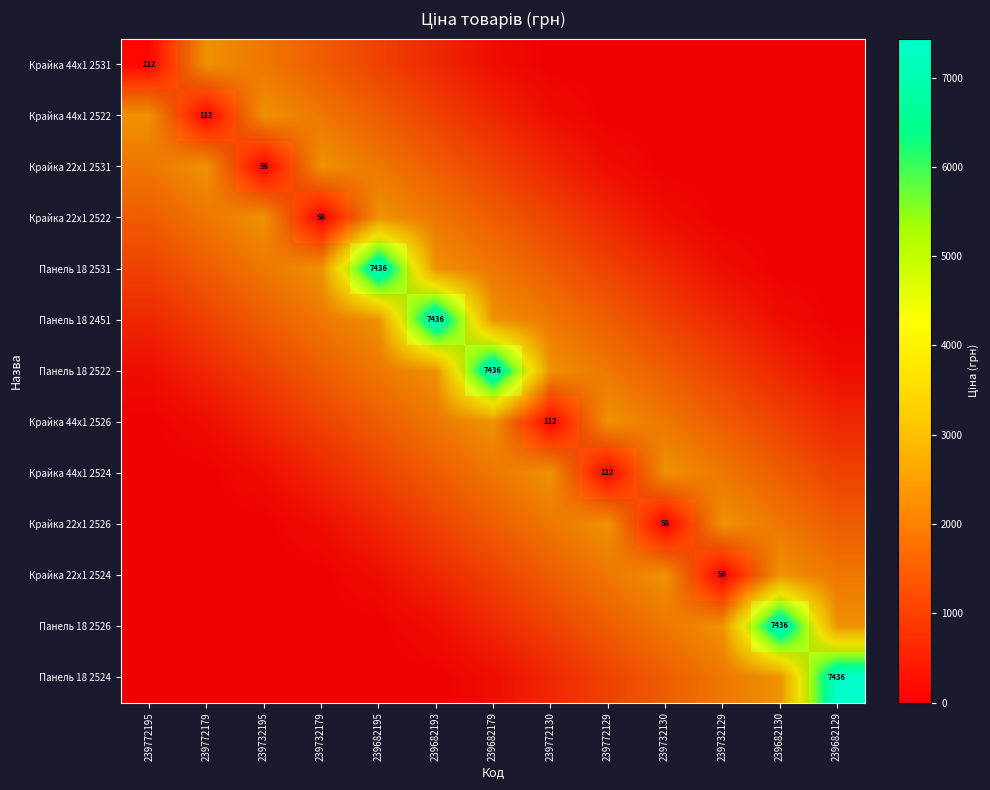

Which category has the highest value in the Панель 18 2451 series?

239682193